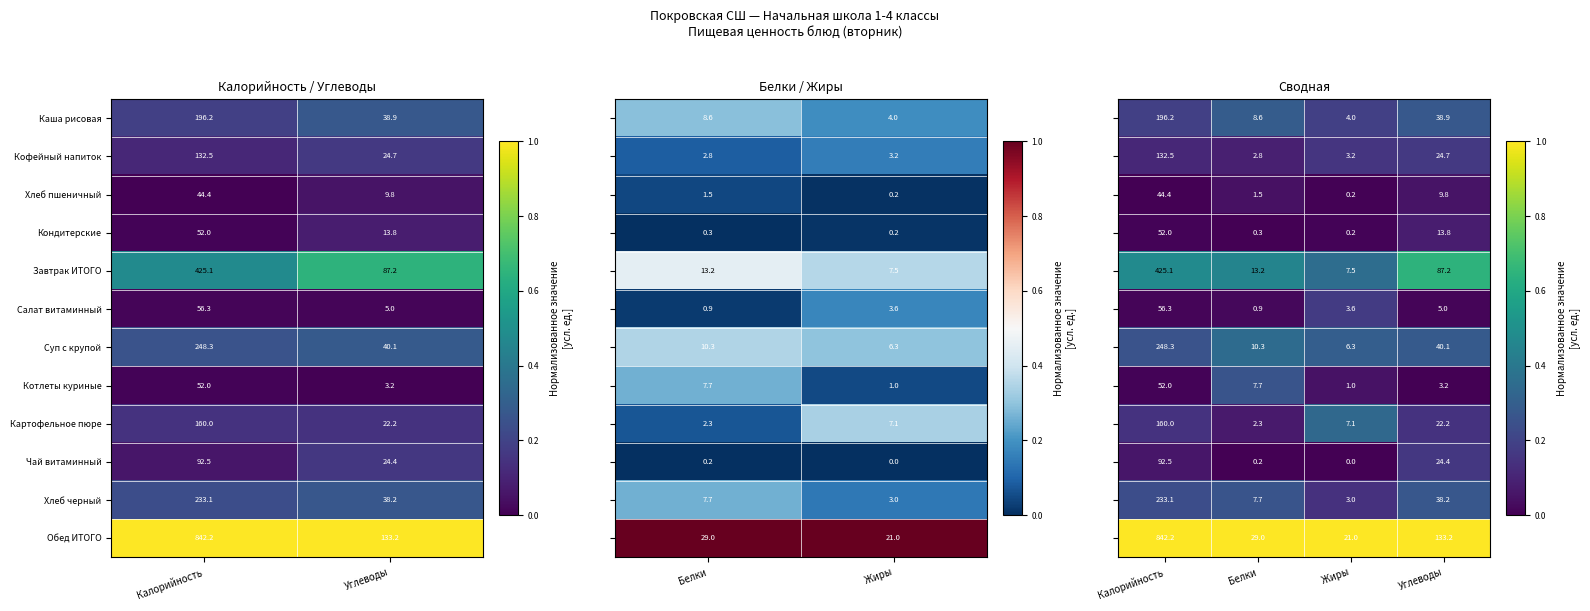

The Салат витаминный series shows 20.4 at Калорийность. True or false?

False